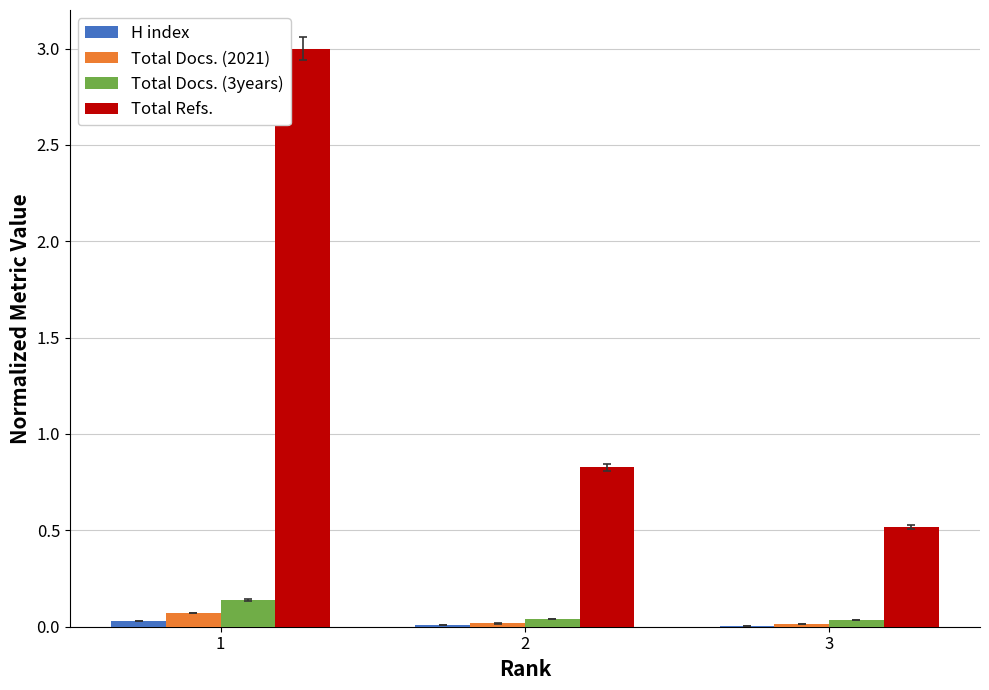

Which series has the largest total across all categories?

Total Refs.